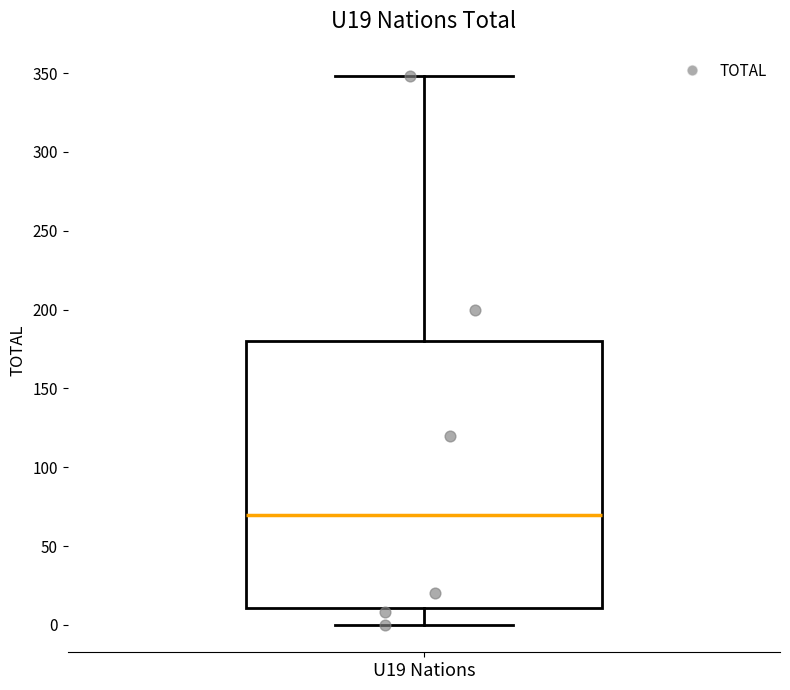

Read this box plot against the y-axis: the position of the median line, the range covered by the box, and the ends of both whiskers. The values are not printed on the chart, so give them approximately, as read against the axis.

median 70, box 10 to 180, whiskers 0 to 350